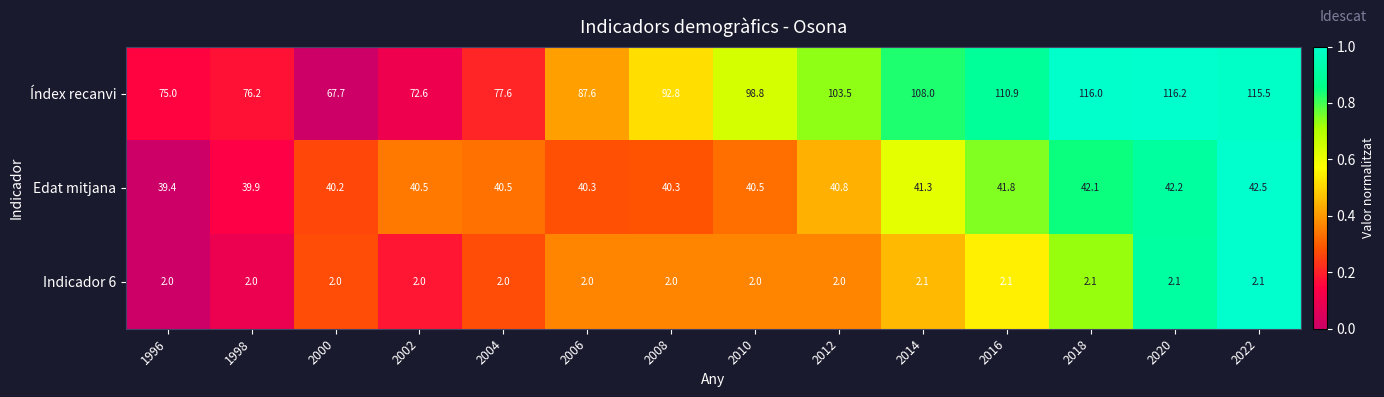

What is the sum of all Indicador 6 values?

28.5